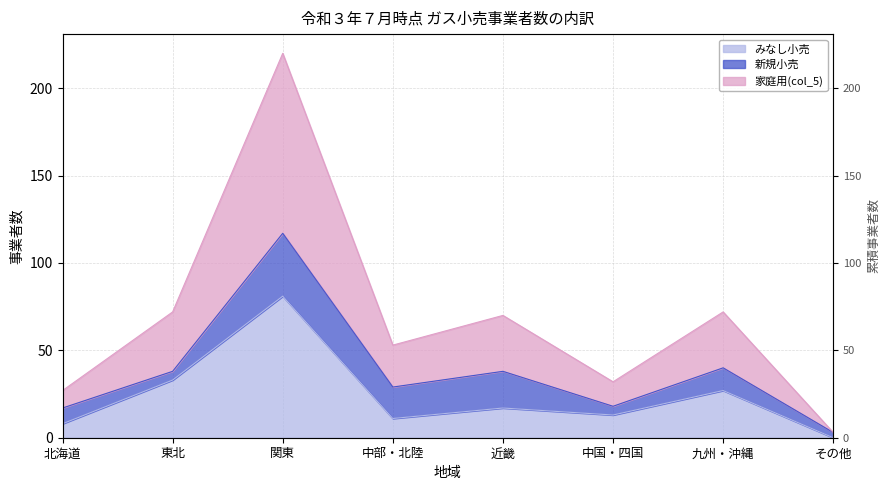

List the labels in order of 家庭用(col_5) value, smallest first.

その他, 北海道, 中国・四国, 中部・北陸, 近畿, 東北, 九州・沖縄, 関東